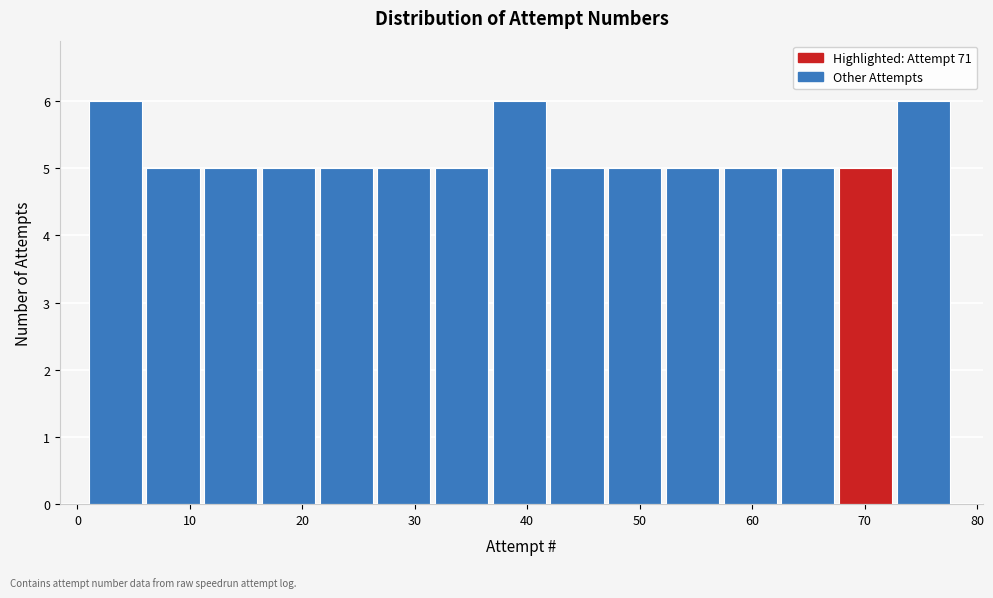

Reading left to right, list every bar in this chart as the range it spans on the x-axis followed by its height. Neither the bar edges nor the heights are printed on the chart, so give them approximately, as read against the axes.

1 to 6: 6
6 to 11: 5
11 to 16: 5
16 to 22: 5
22 to 27: 5
27 to 32: 5
32 to 37: 5
37 to 42: 6
42 to 47: 5
47 to 52: 5
52 to 57: 5
57 to 63: 5
63 to 68: 5
68 to 73: 5
73 to 78: 6